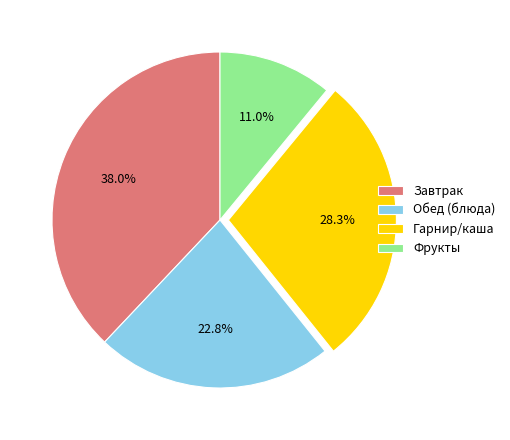

Approximately how many times larger is the value at Завтрак compared to Фрукты?

3.5